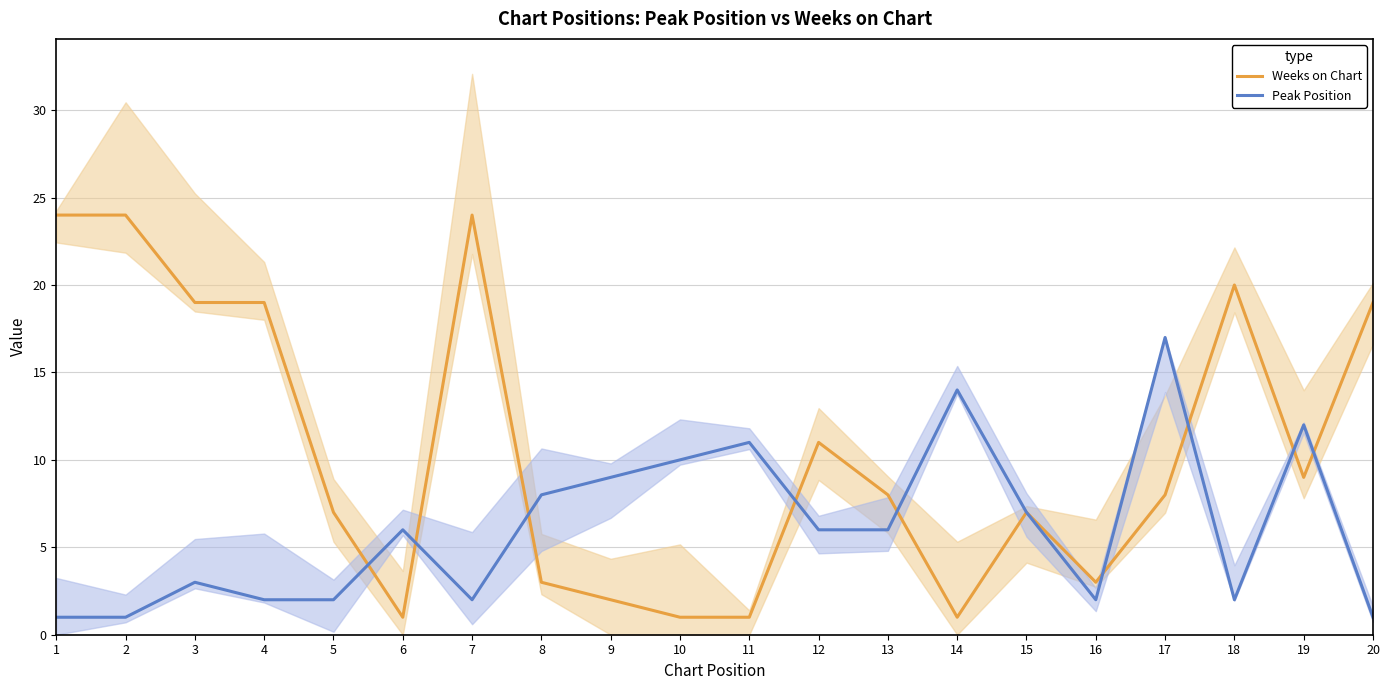

The Peak Position series shows 3 at 18. True or false?

False